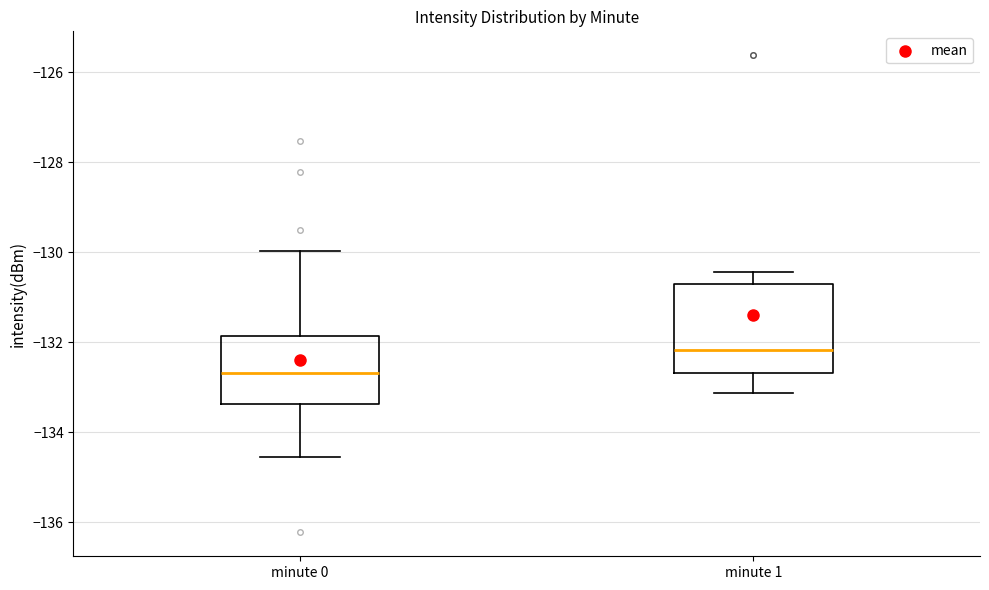

Which box's median line is the lowest?

minute 0